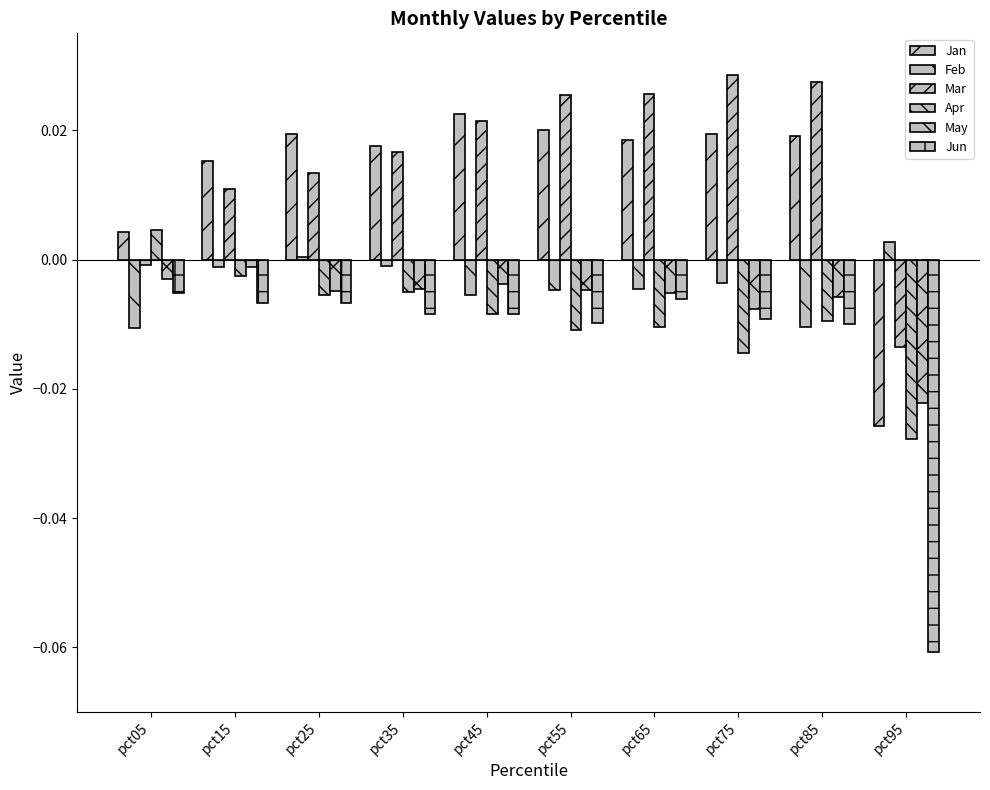

Is the value of Jun at pct95 greater than the value of Jan at pct65?

No